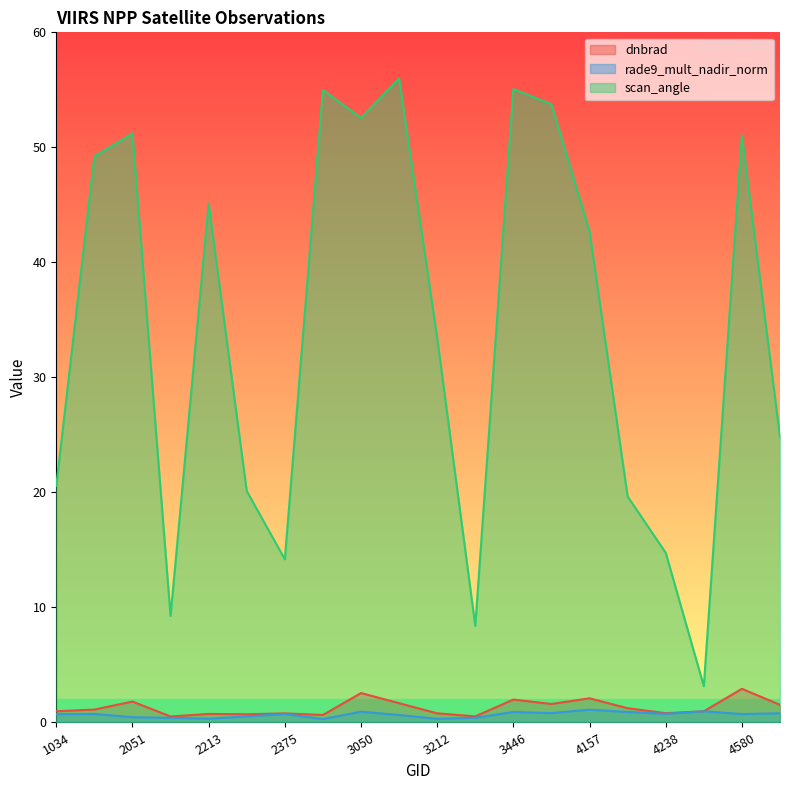

Where does the dnbrad series first go above 1?

1988